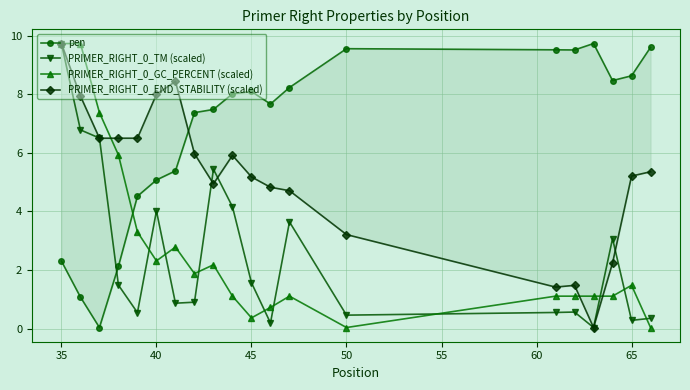

The PRIMER_RIGHT_0_GC_PERCENT (scaled) series shows 1.5 at 65. True or false?

True